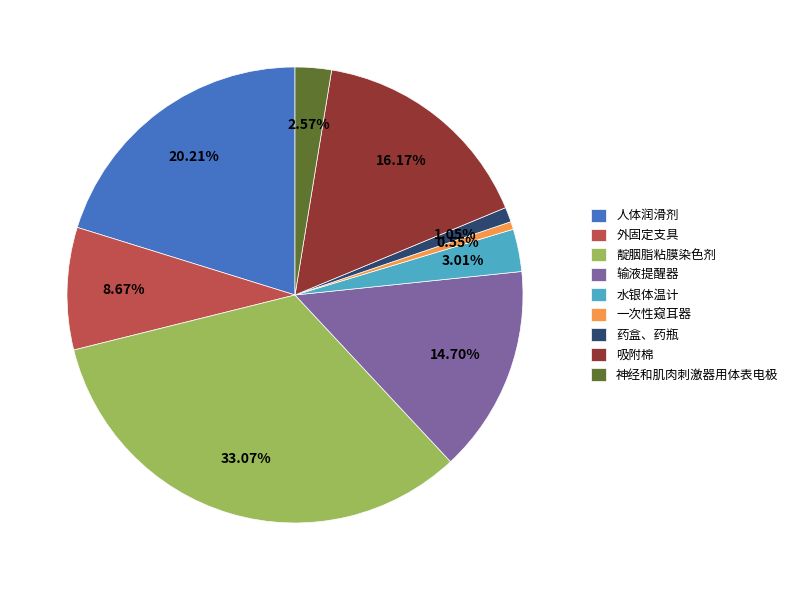

To the nearest percent, what is the difference between the largest and smallest slice percentages?

33%